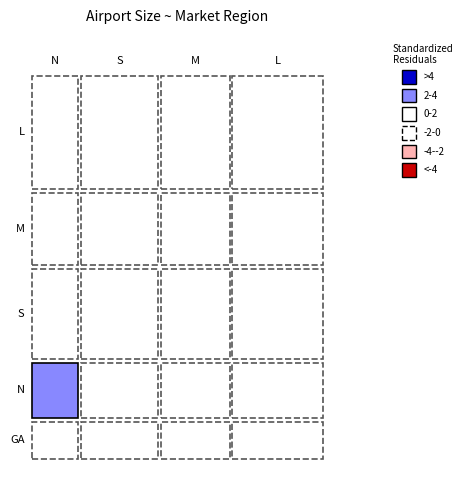

Reading left to right, list all the values displayed in this chart.

GA: N=1	S=2	M=3	L=1
N: N=5	S=2	M=1	L=2
S: N=2	S=7	M=3	L=4
M: N=1	S=3	M=4	L=5
L: N=2	S=4	M=5	L=9